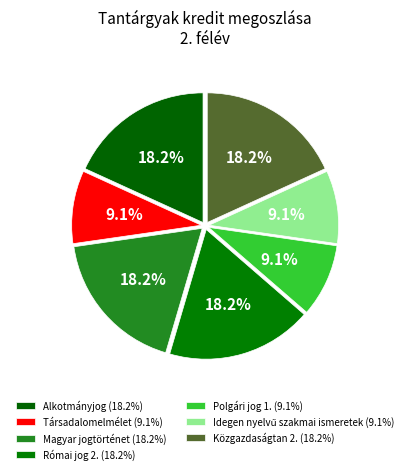

Does Közgazdaságtan 2. represent more than half of the total?

No